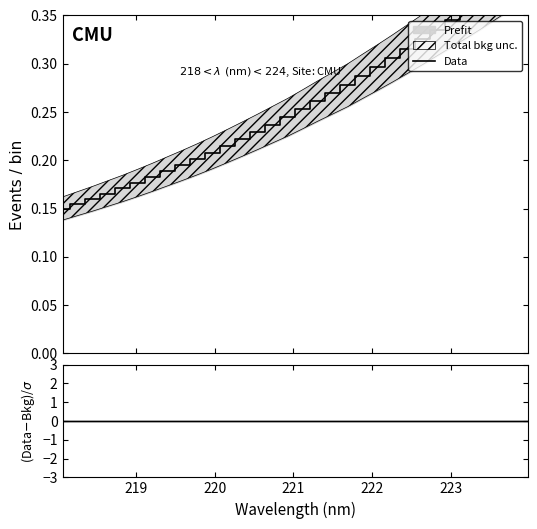

Which series has the widest spread of values?

Data